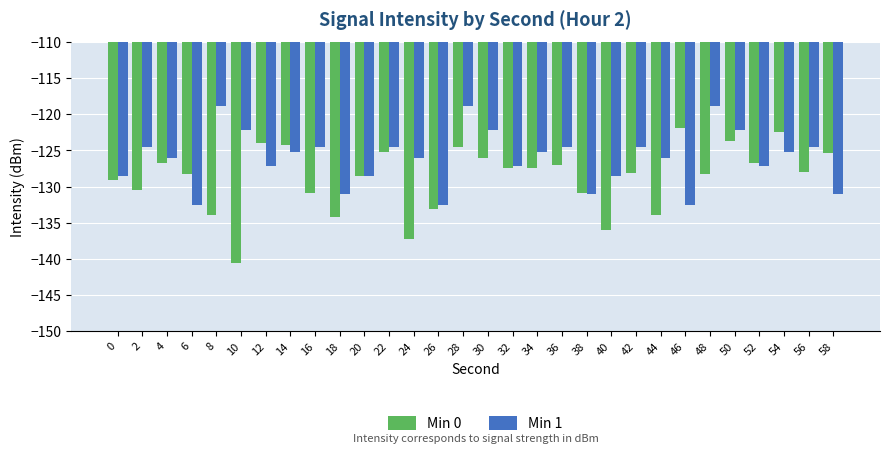

List the series in order of their overall mean, lowest first.

Min 0, Min 1